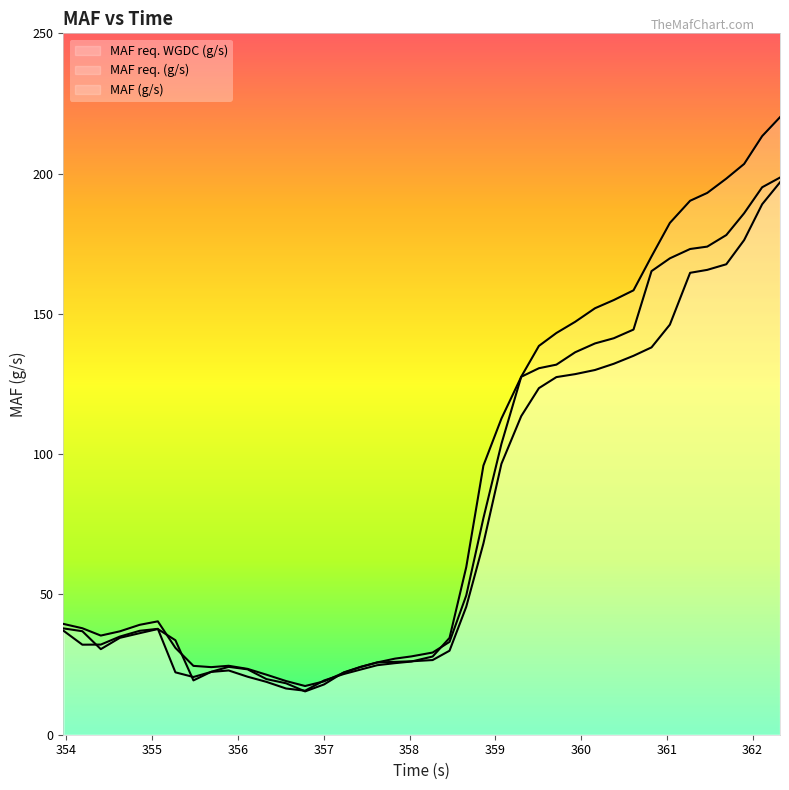

At 361.471, list the series in order from smallest to largest.

MAF (g/s), MAF req. (g/s), MAF req. WGDC (g/s)